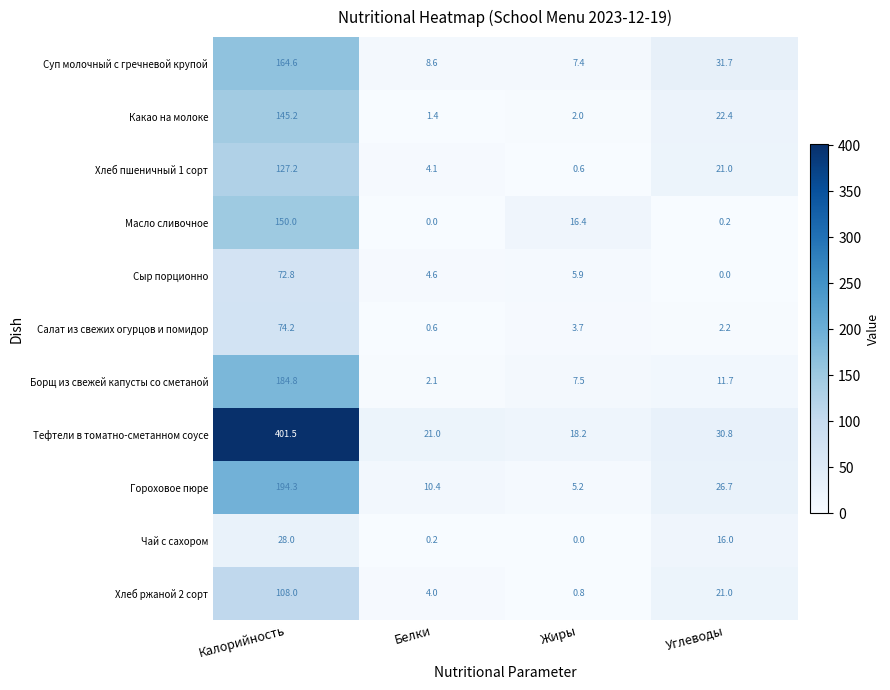

What is the minimum value for Какао на молоке?

1.4